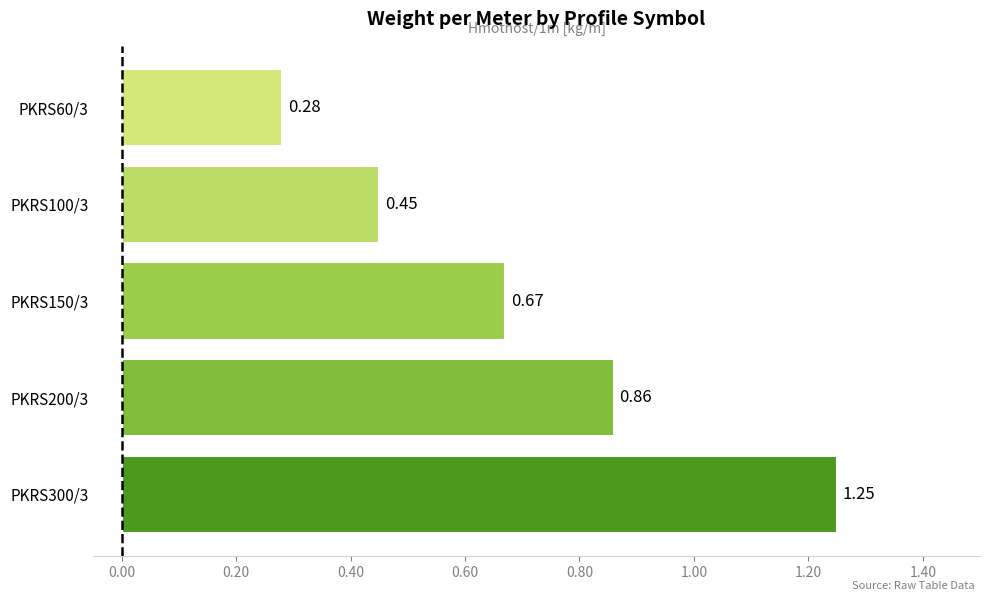

How many distinct data groups are displayed?

1